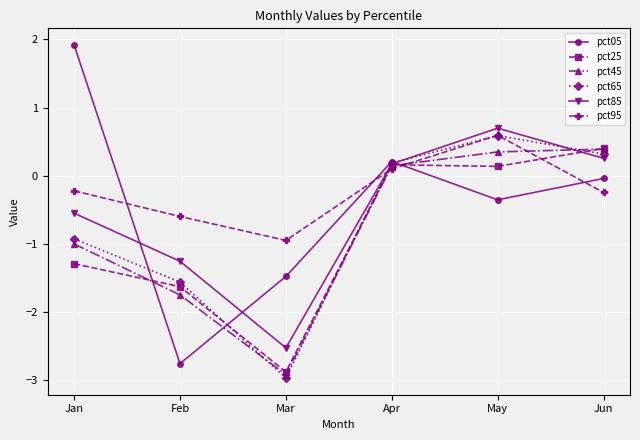

Which category has the highest value in the pct25 series?

Jun